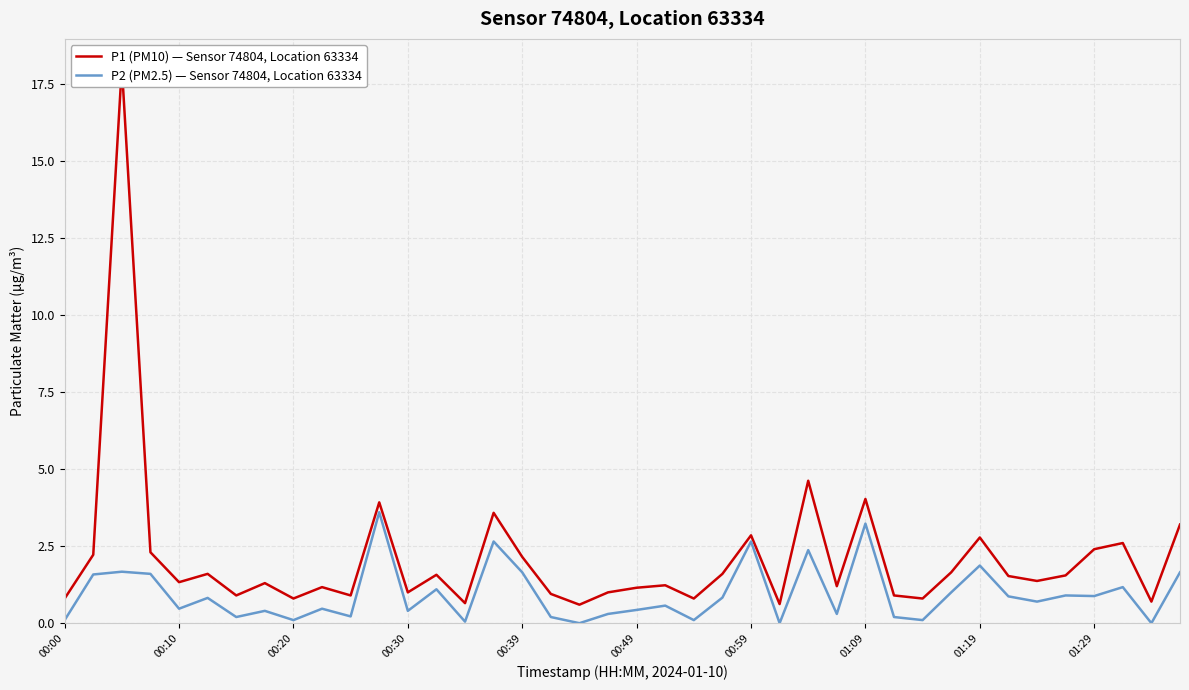

Is it true that P2 (PM2.5) — Sensor 74804, Location 63334 equals 0.1 at 00:20?

True